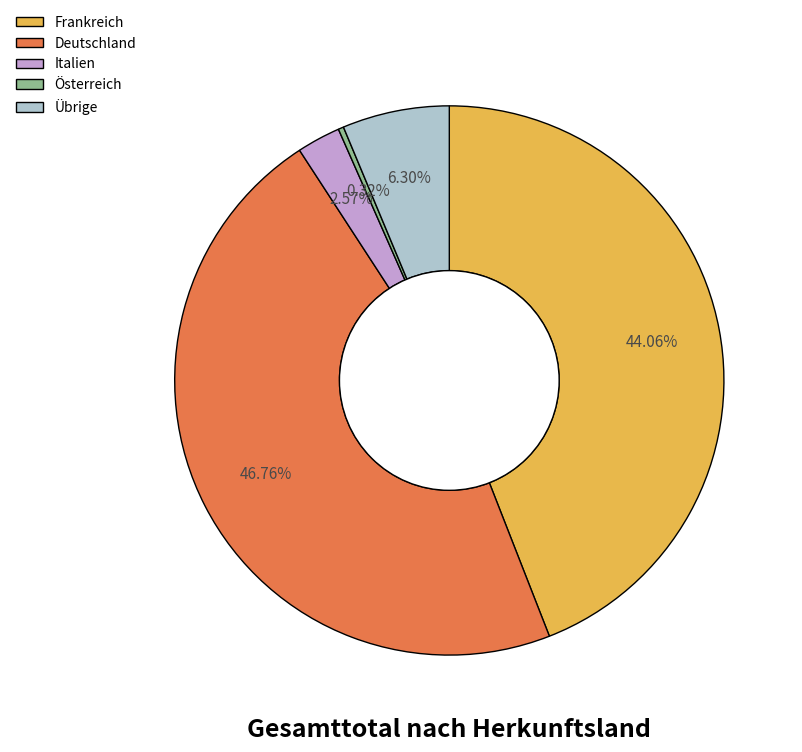

How many slices are in this pie chart?

5